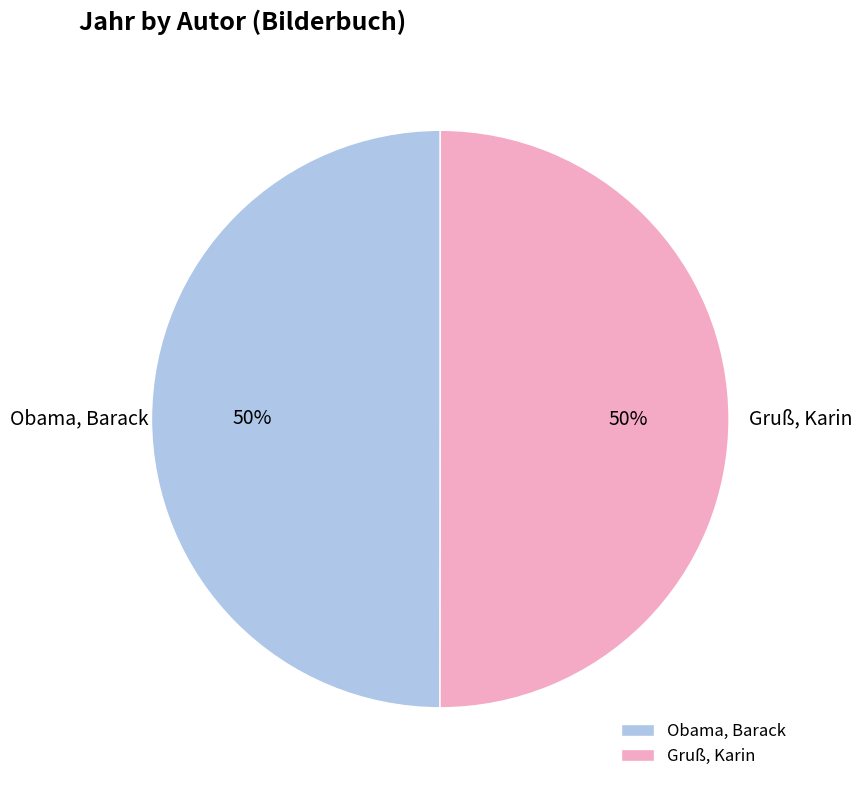

The Gruß, Karin slice represents 50% of the pie. True or false?

True